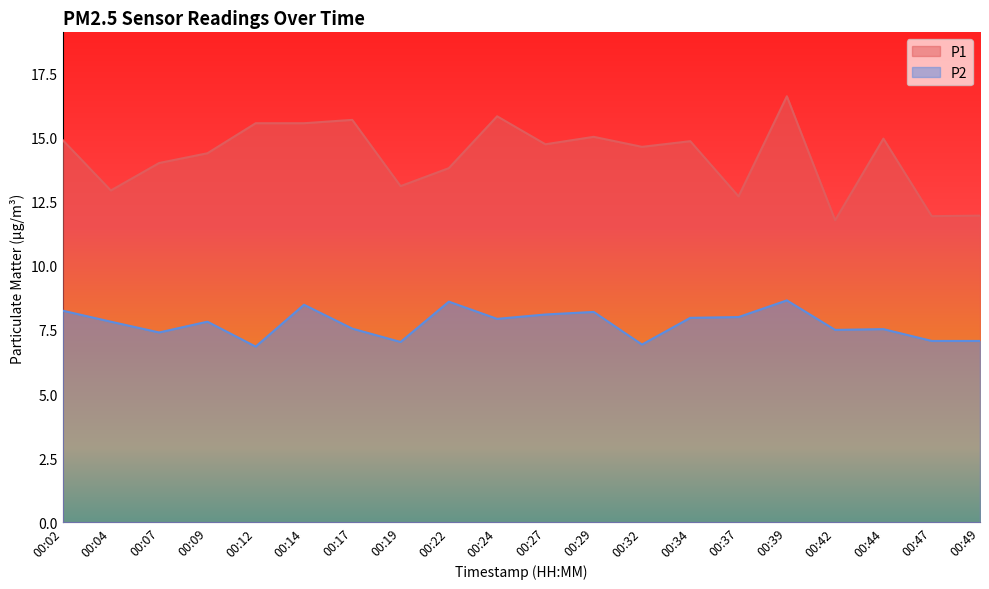

What is the average value of the P2 series?

7.7